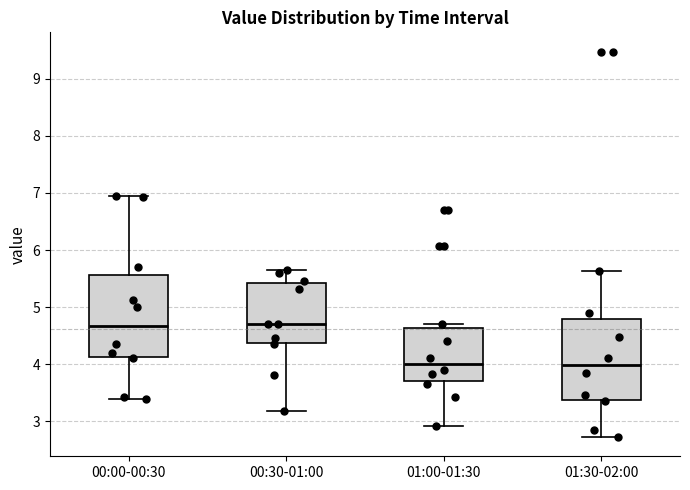

Where is the lower edge of the box for 00:30-01:00 on the y-axis? The values are not printed on the chart, so give them approximately, as read against the axis.

4.4